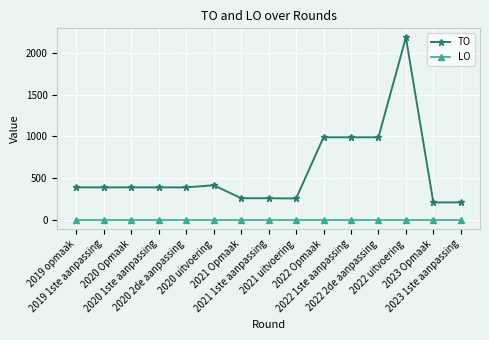

Which series has the widest spread of values?

TO